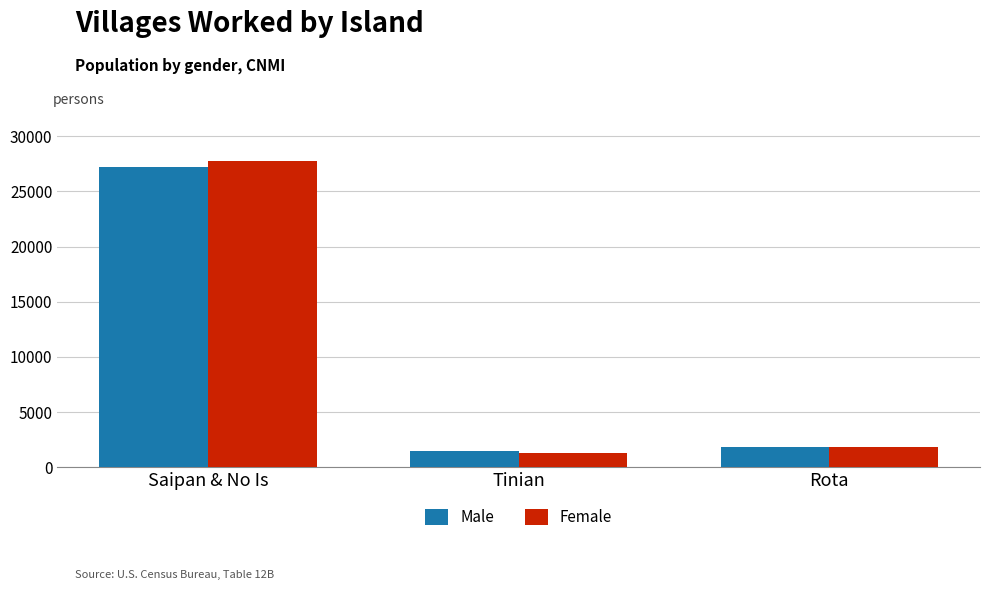

Where is Male nearest to the value 14331?

Rota